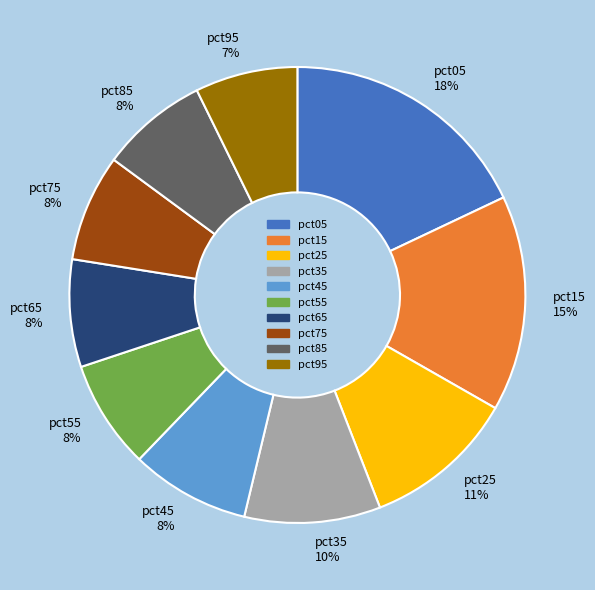

To the nearest percent, what is the difference between the pct95 and pct05 slice percentages?

11%